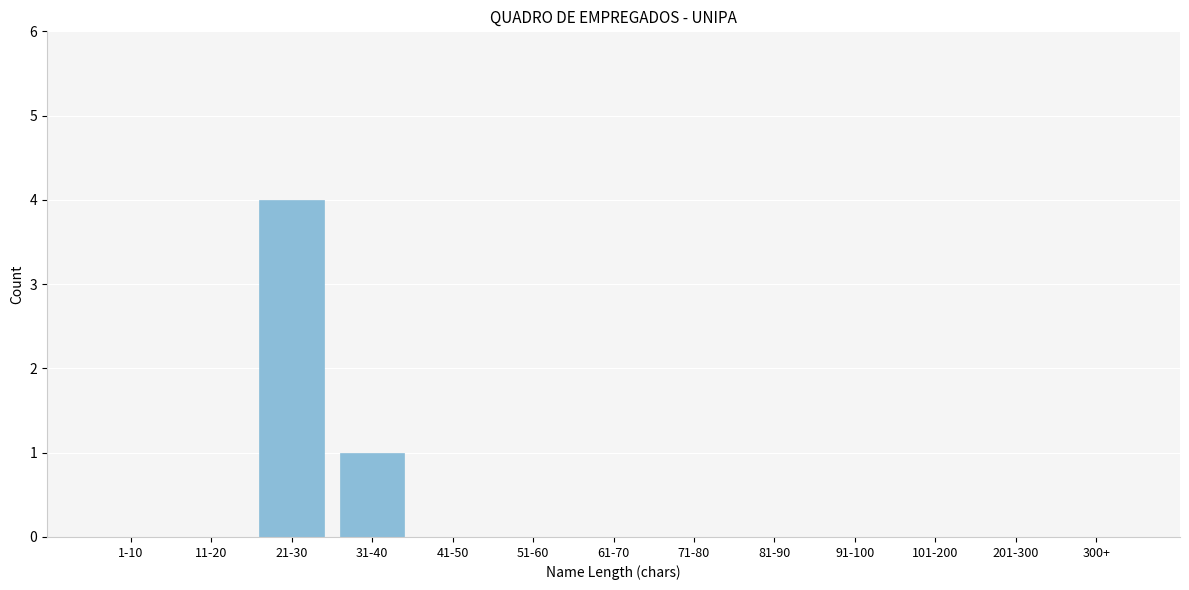

Reading right to left, extract all data points from this chart.

300+=0	201-300=0	101-200=0	91-100=0	81-90=0	71-80=0	61-70=0	51-60=0	41-50=0	31-40=1	21-30=4	11-20=0	1-10=0